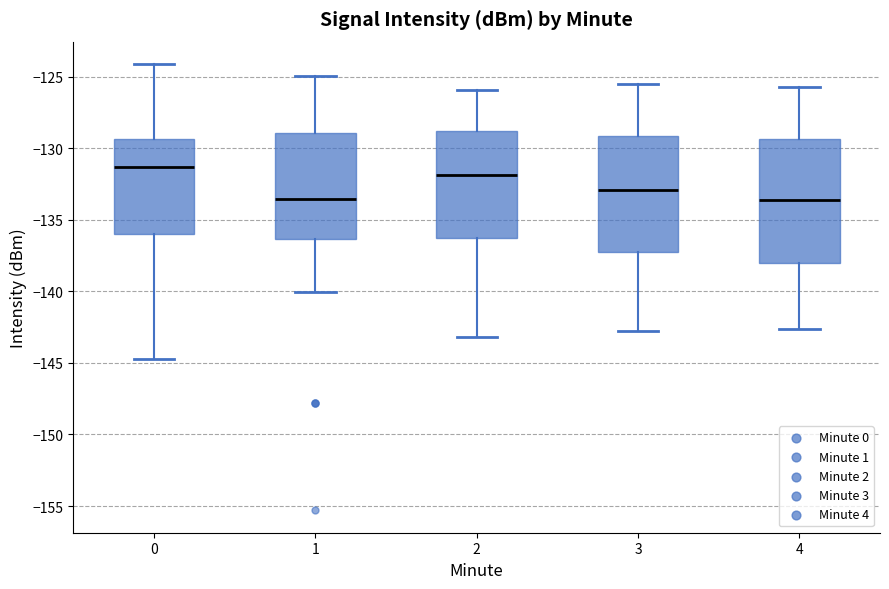

Where does the upper whisker of the box at x = 2 end on the y-axis? The values are not printed on the chart, so give them approximately, as read against the axis.

-126.0